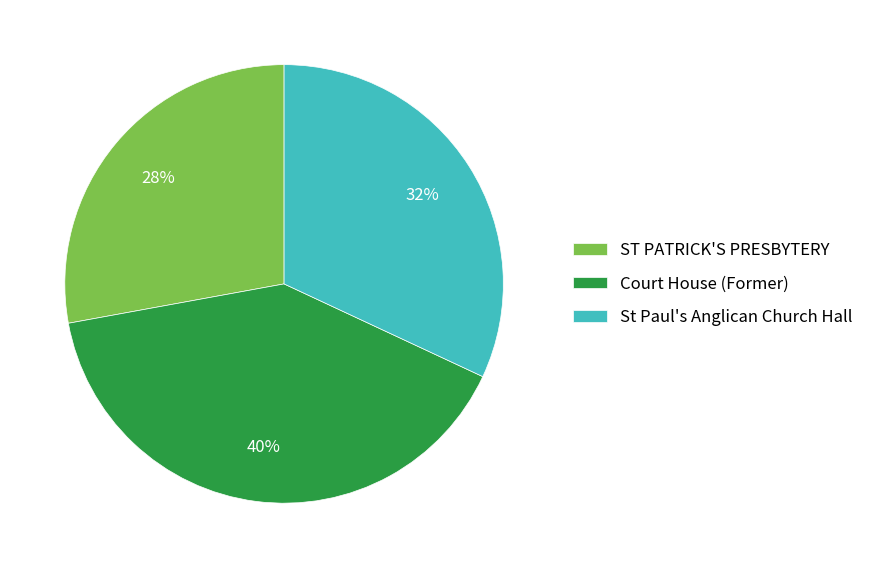

Count the number of slices in the pie.

3